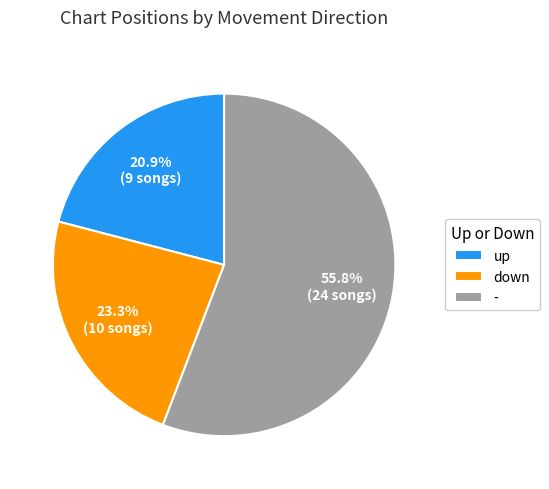

To the nearest percent, what is the difference between the largest and smallest slice percentages?

35%